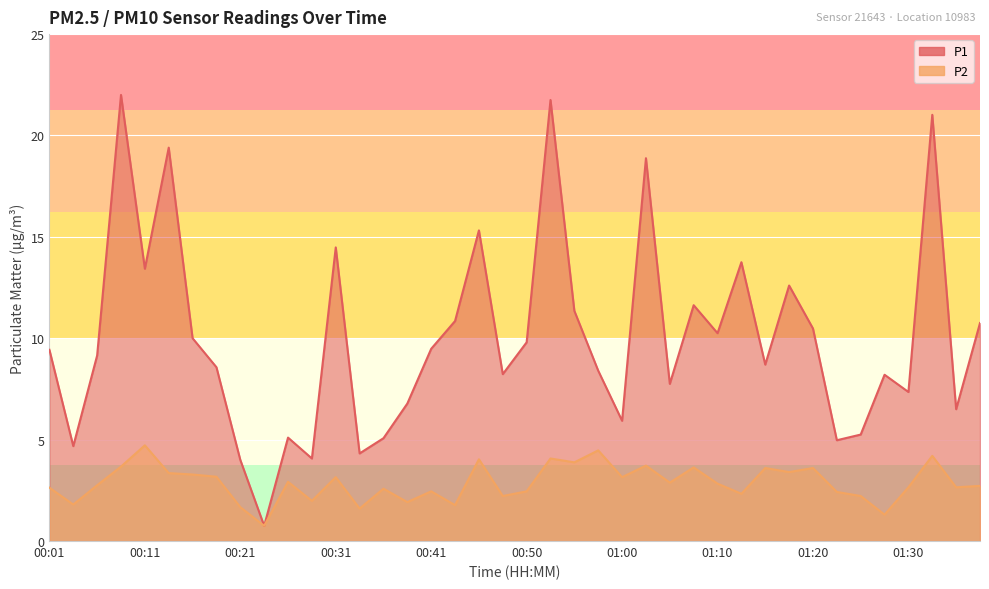

What position from the left is 01:00?

25